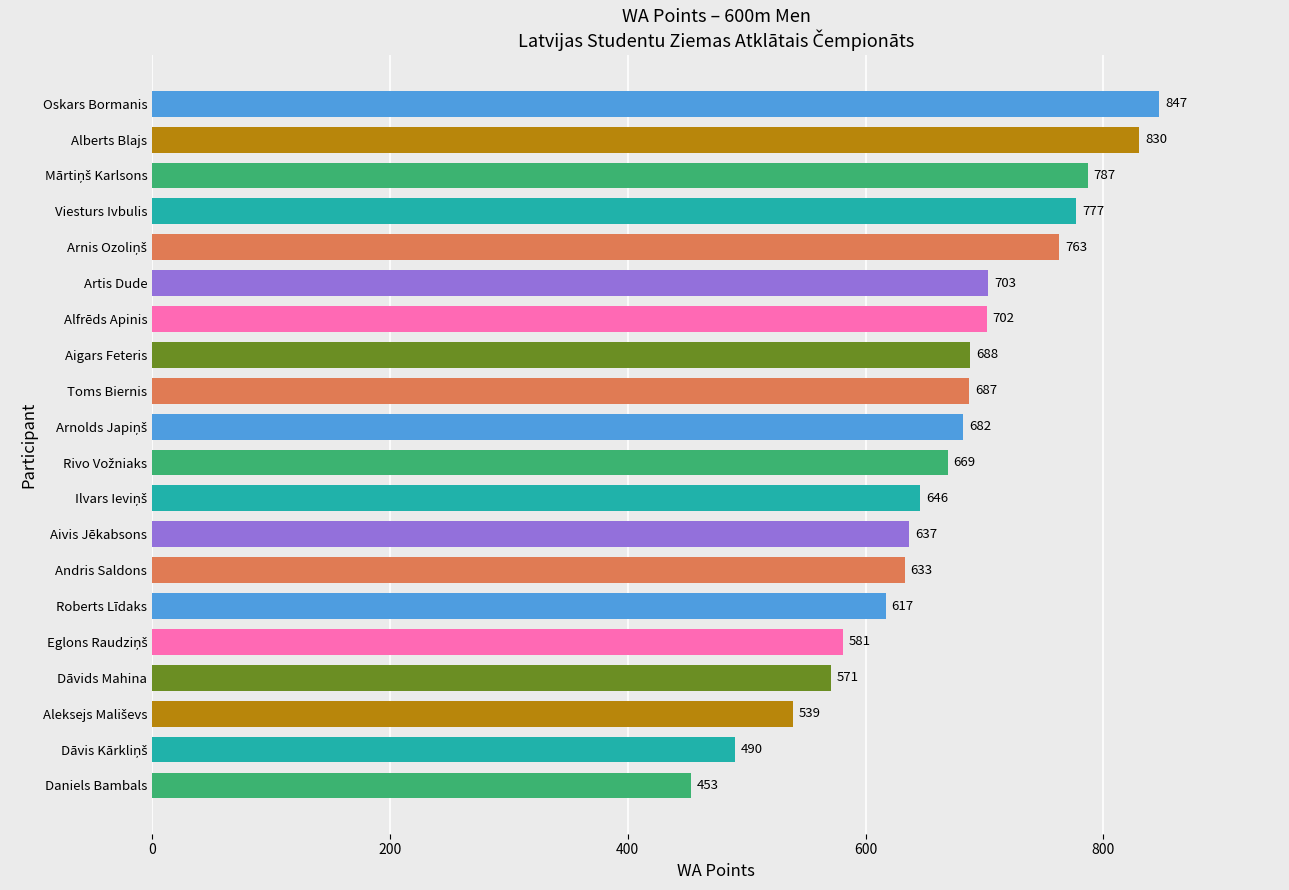

Does the chart contain any negative values?

No